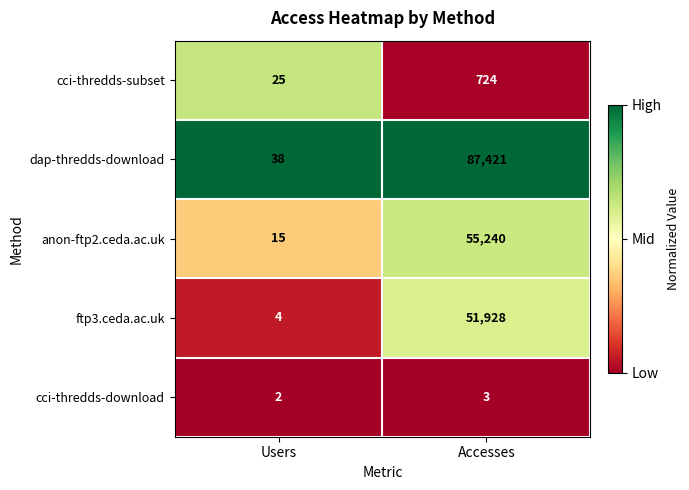

Reading left to right, list all the values displayed in this chart.

cci-thredds-subset: Users=25	Accesses=724
dap-thredds-download: Users=38	Accesses=87421
anon-ftp2.ceda.ac.uk: Users=15	Accesses=55240
ftp3.ceda.ac.uk: Users=4	Accesses=51928
cci-thredds-download: Users=2	Accesses=3